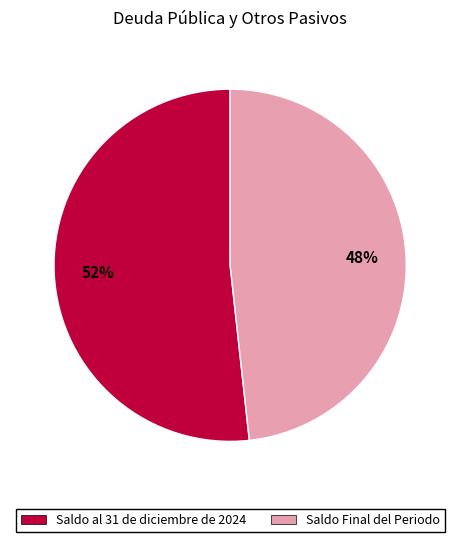

What percentage is the Saldo al 31 de diciembre de 2024 slice, to the nearest percent?

52%